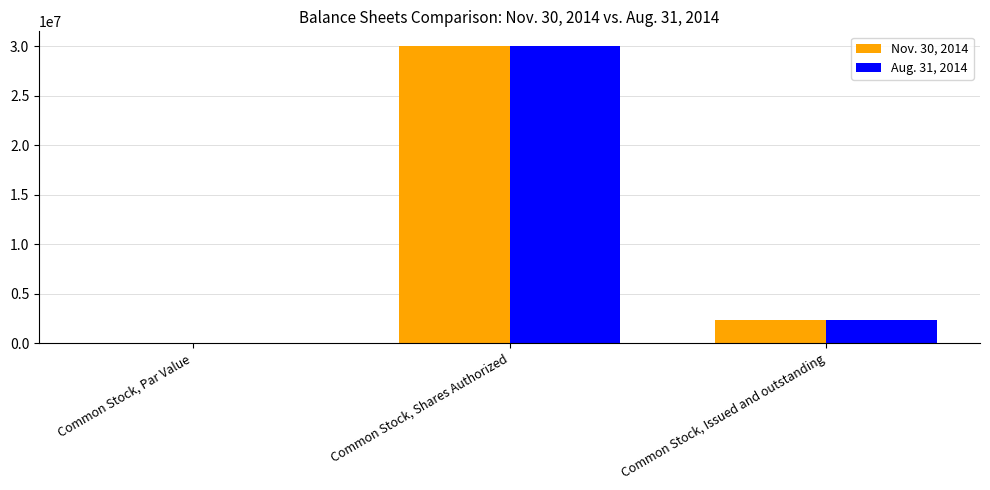

What are all the series names shown in the legend?

Nov. 30, 2014, Aug. 31, 2014